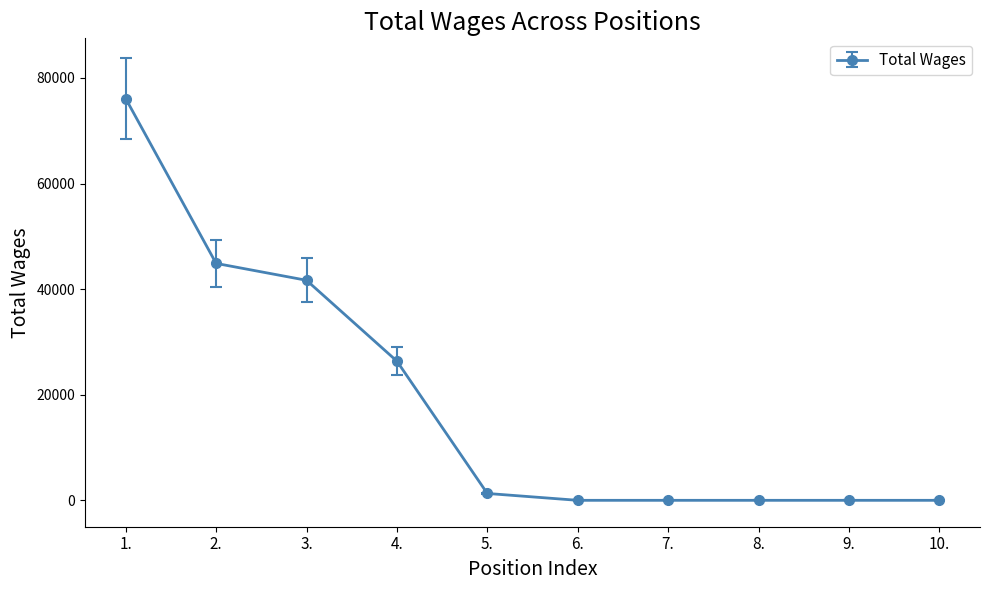

Does the chart have visible grid lines?

No